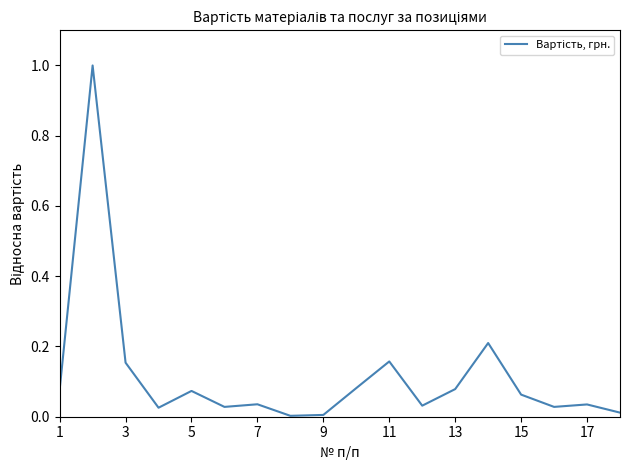

What is the difference between the maximum and minimum values?

1.0